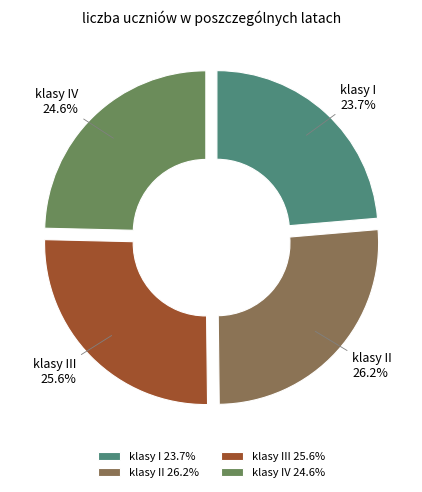

True or false: klasy IV accounts for 15% of the total.

False